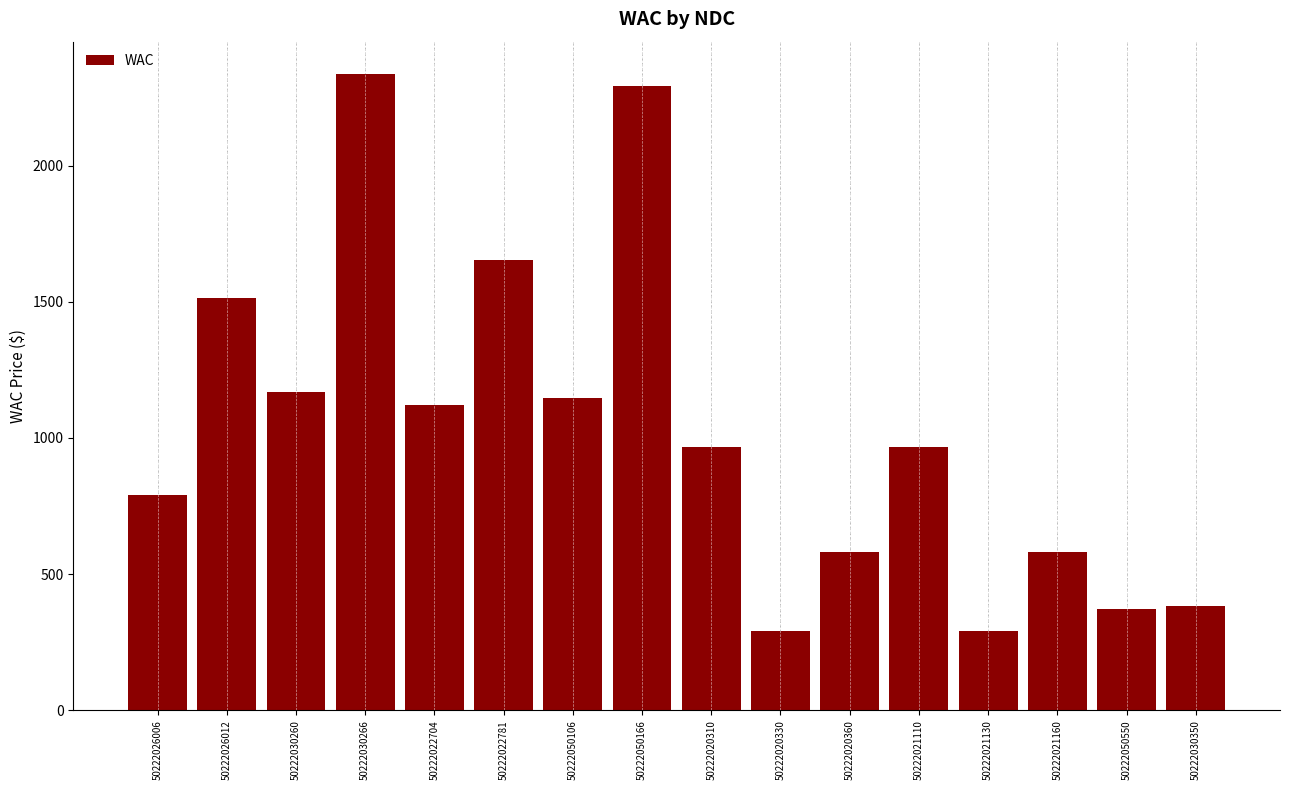

What is the label of the 11th bar from the left?

50222020360